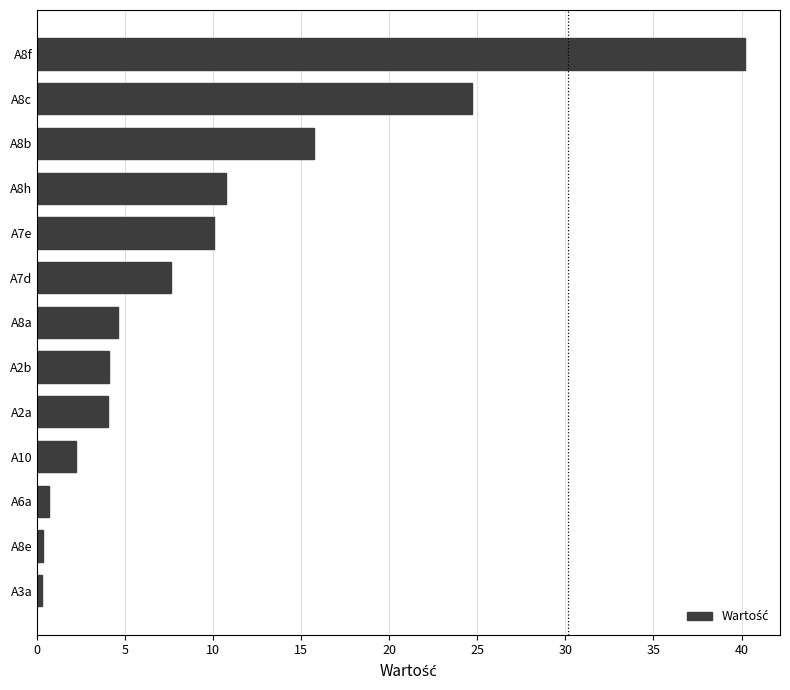

The chart shows a value of 3.0 at A8a. True or false?

False